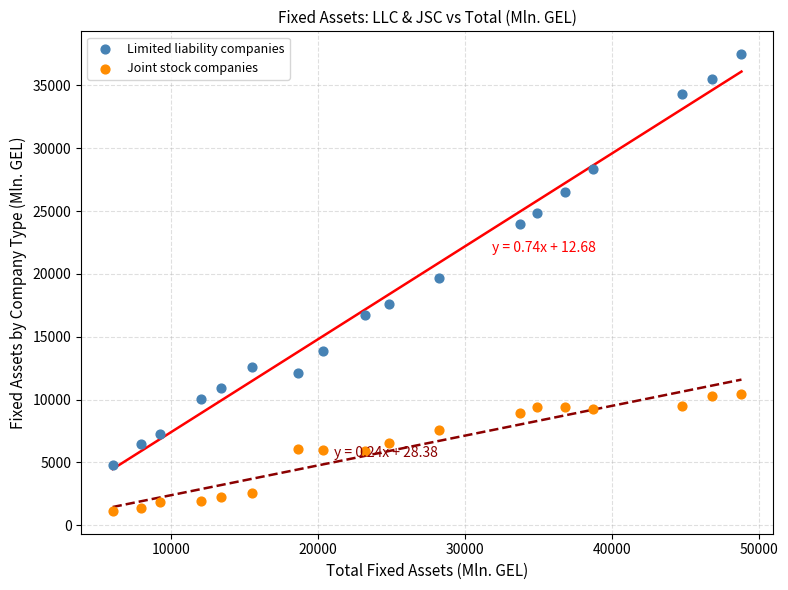

Which series contains the highest Y value?

Limited liability companies